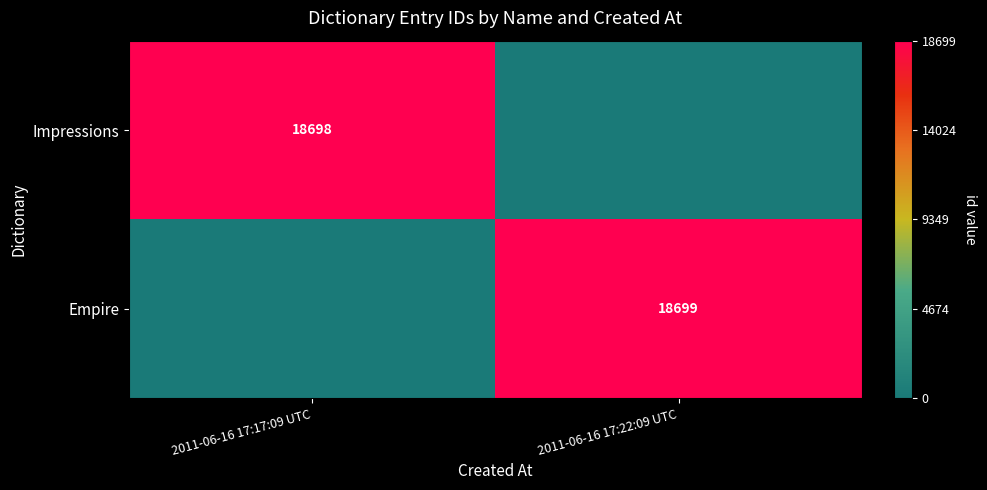

Is it true that Empire equals 18699 at 2011-06-16 17:22:09 UTC?

True